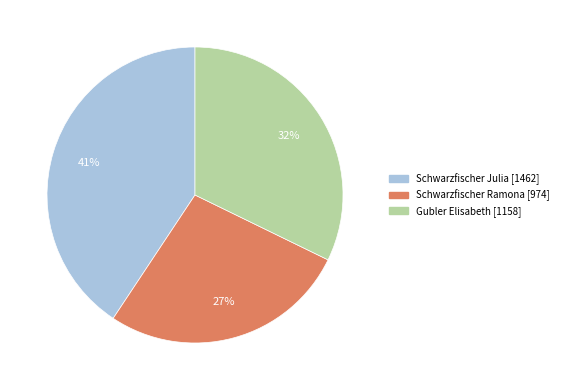

Rank the categories by value from lowest to highest.

Schwarzfischer Ramona, Gubler Elisabeth, Schwarzfischer Julia